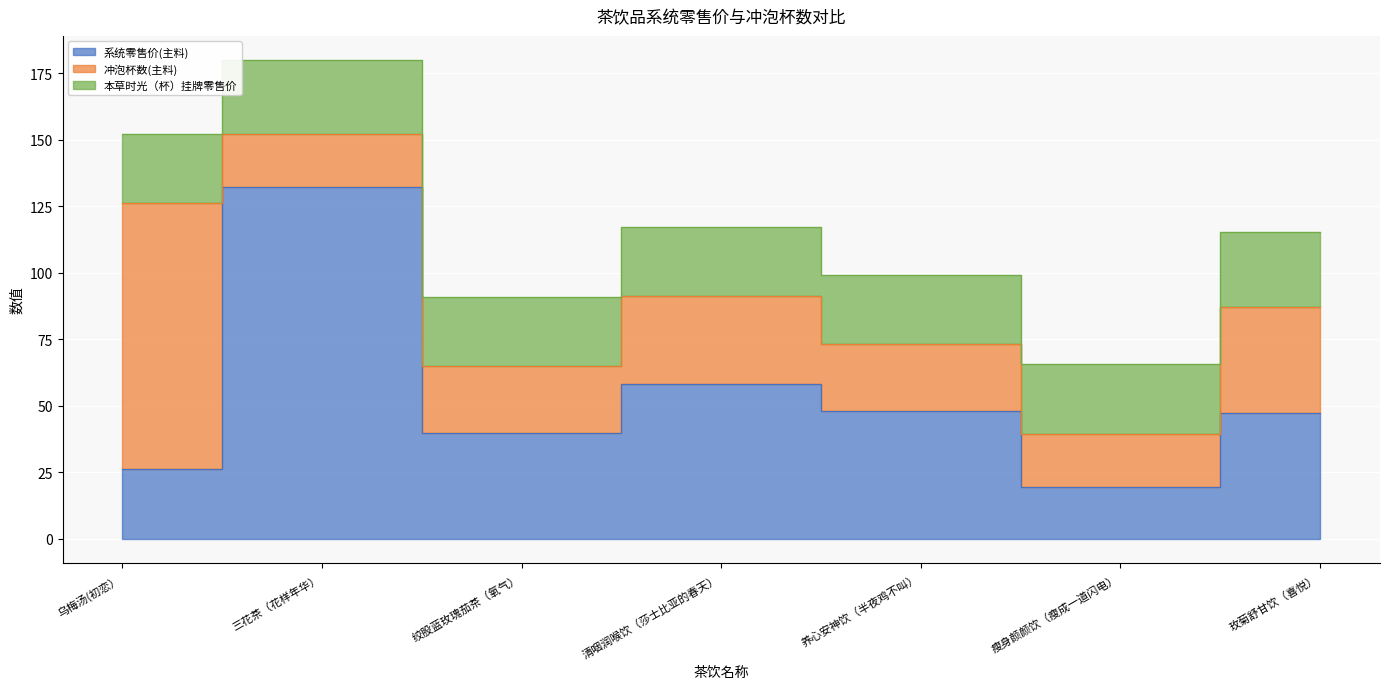

The 冲泡杯数(主料) series shows 14.1 at 绞股蓝玫瑰茄茶（氧气）. True or false?

False